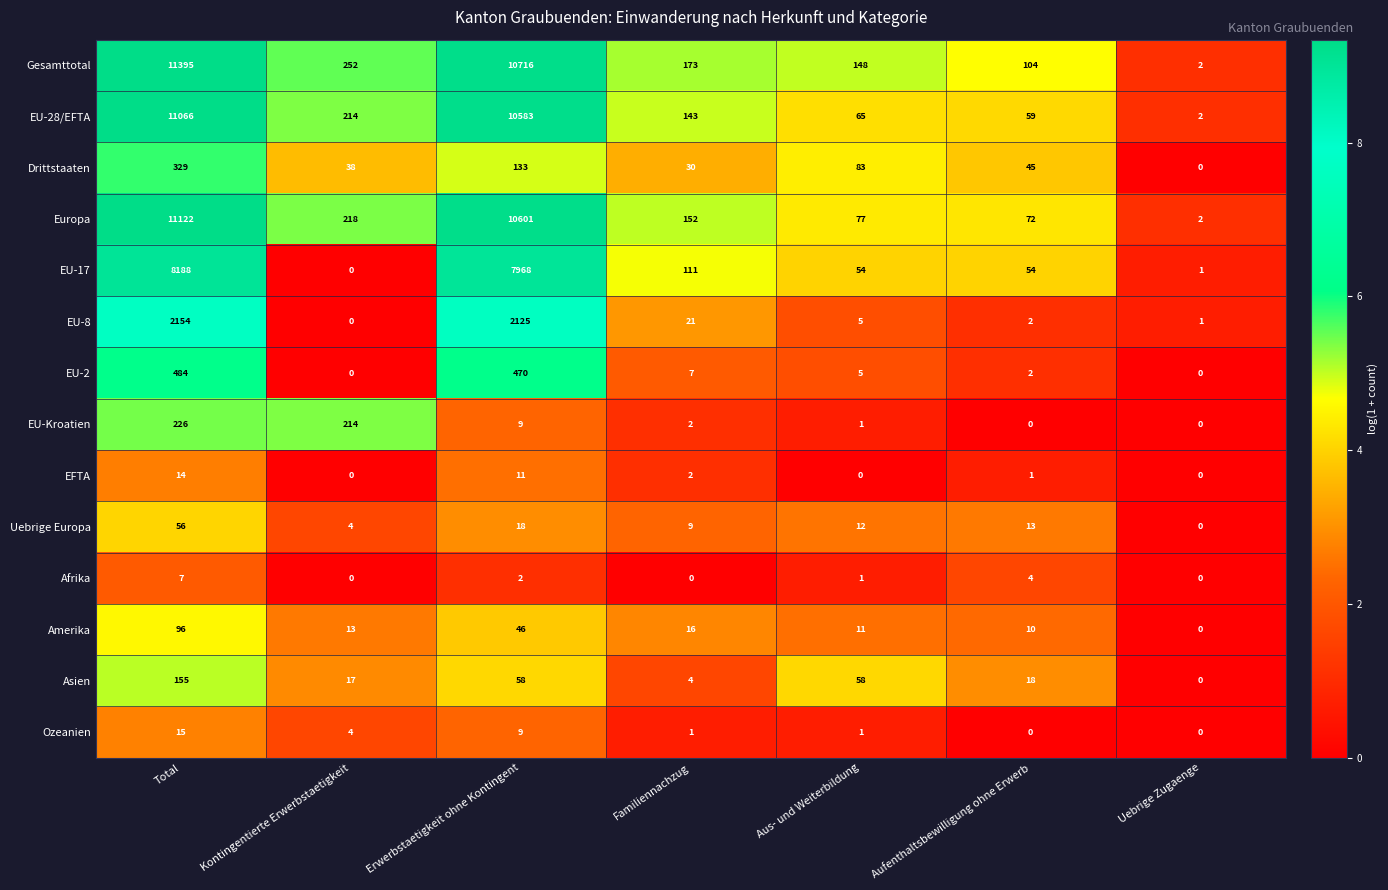

Between Total and Erwerbstaetigkeit ohne Kontingent, which series saw the biggest shift?

Gesamttotal